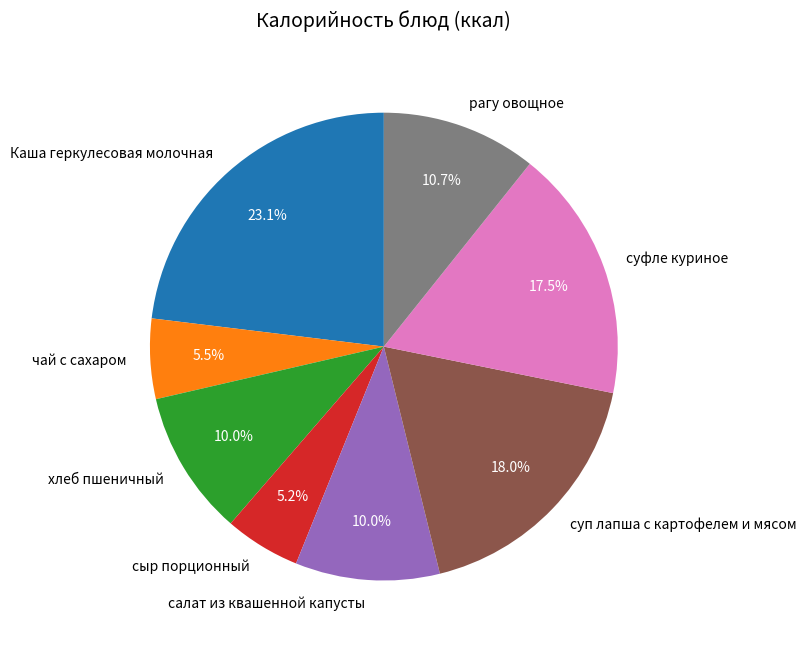

Is хлеб пшеничный the majority of the pie?

No